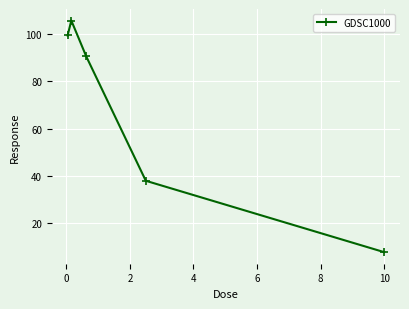

What is the value of the 2nd point from the left?

105.8